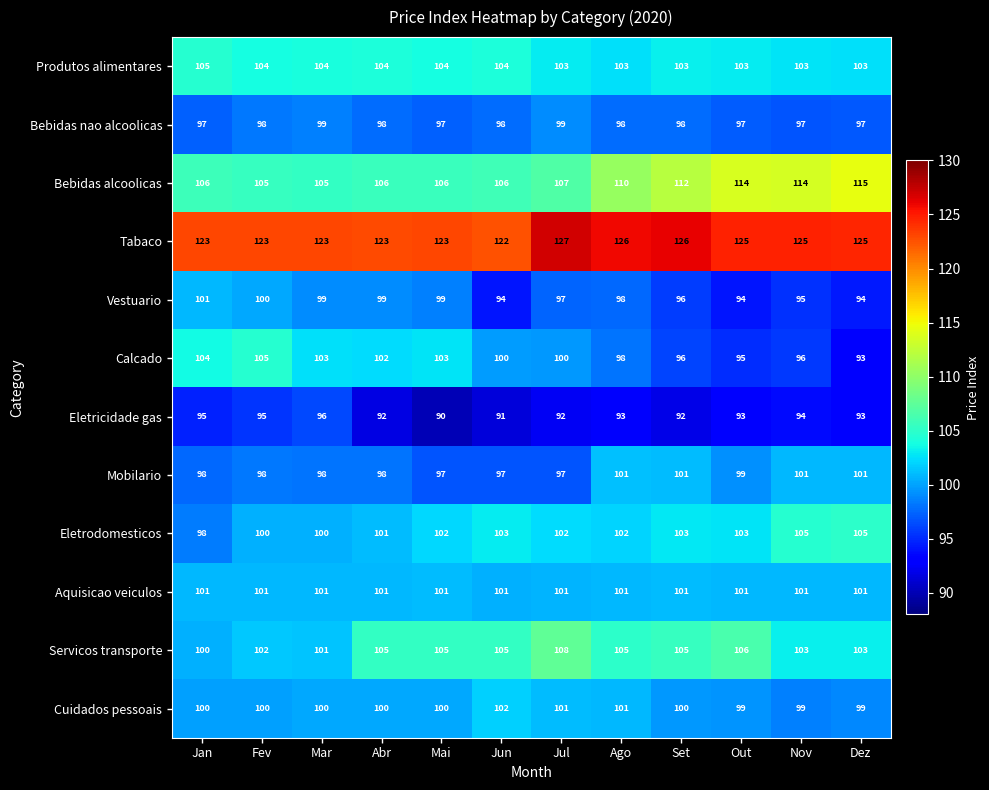

Which series has the widest spread of values?

Calcado